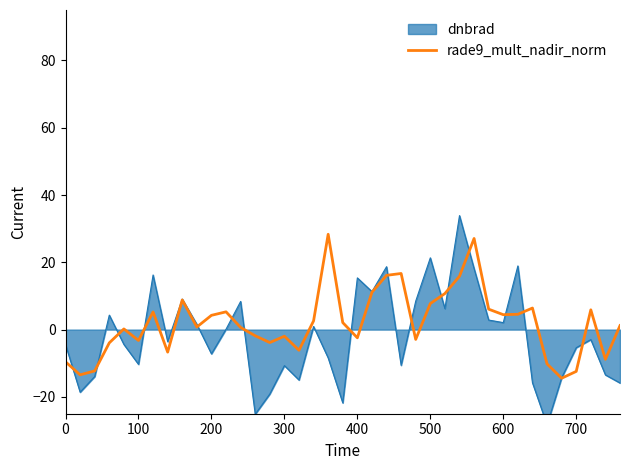

The value of rade9_mult_nadir_norm at 600 is 4.4. True or false?

True